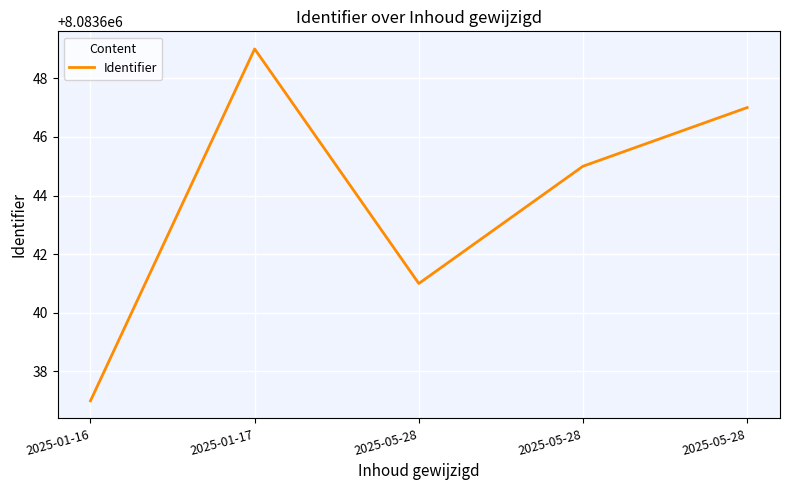

Which label corresponds to the largest value in the chart?

2025-01-17